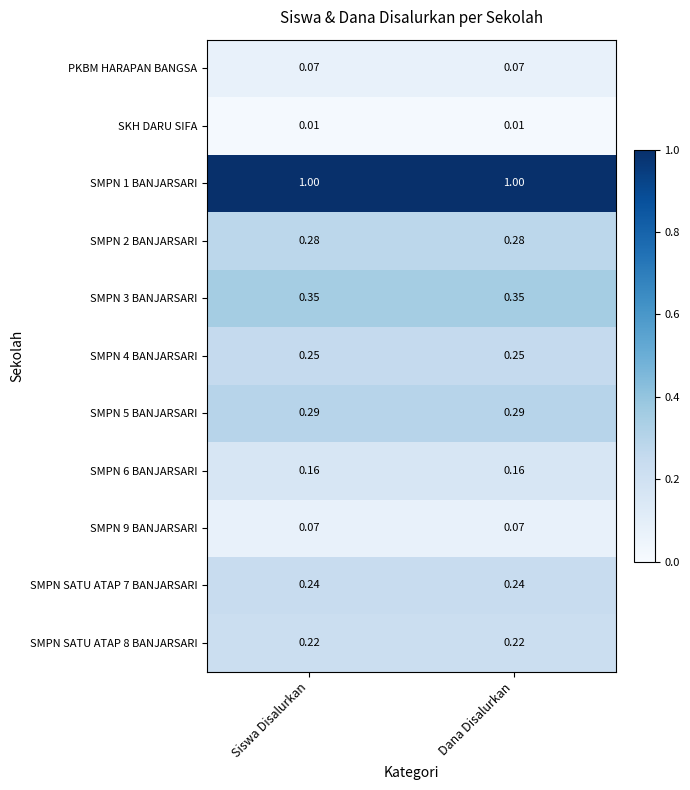

Count the number of categories in the chart.

2